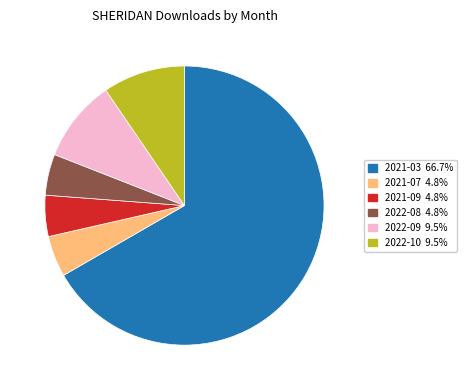

Does any single category account for the majority?

Yes